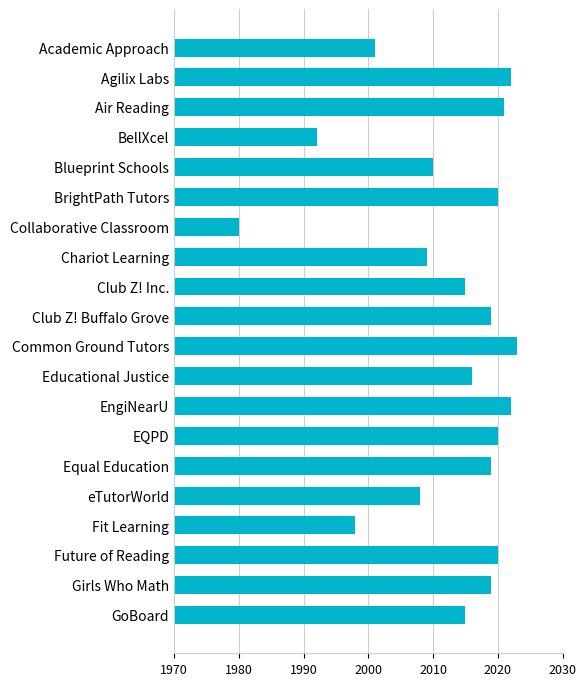

What is the minimum value shown in the chart?

1980